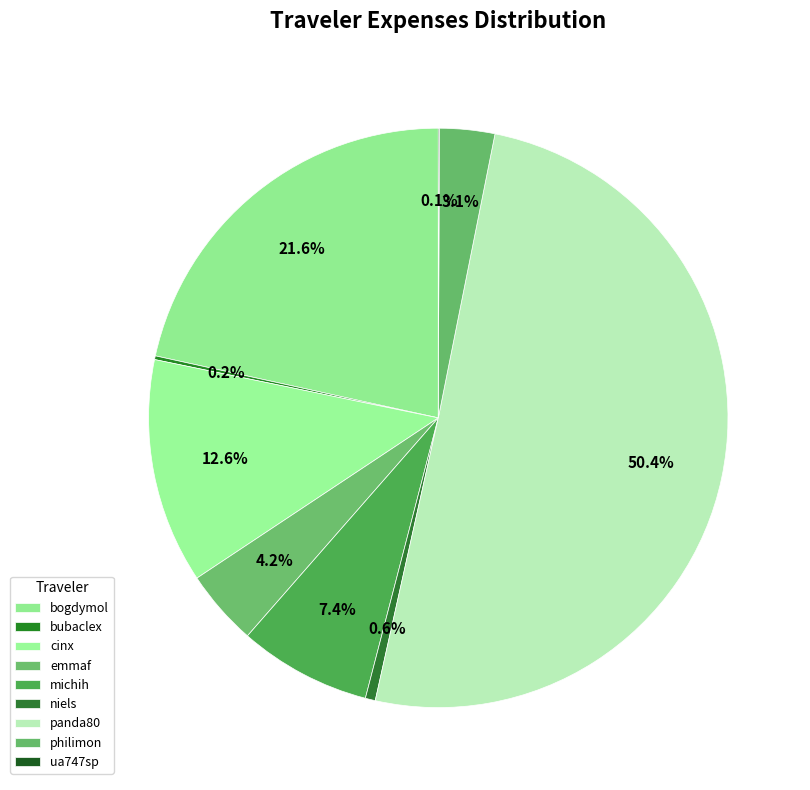

Which slice is the largest?

panda80